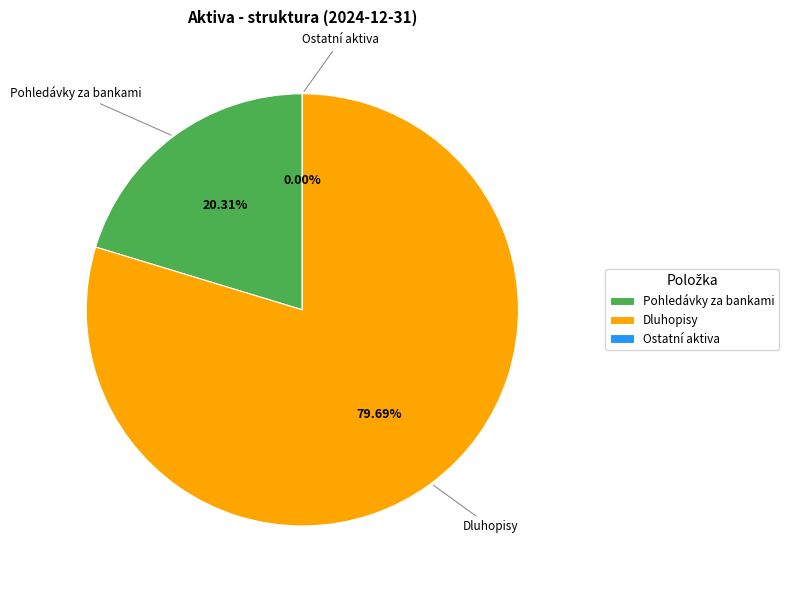

Does Dluhopisy represent more than half of the total?

Yes